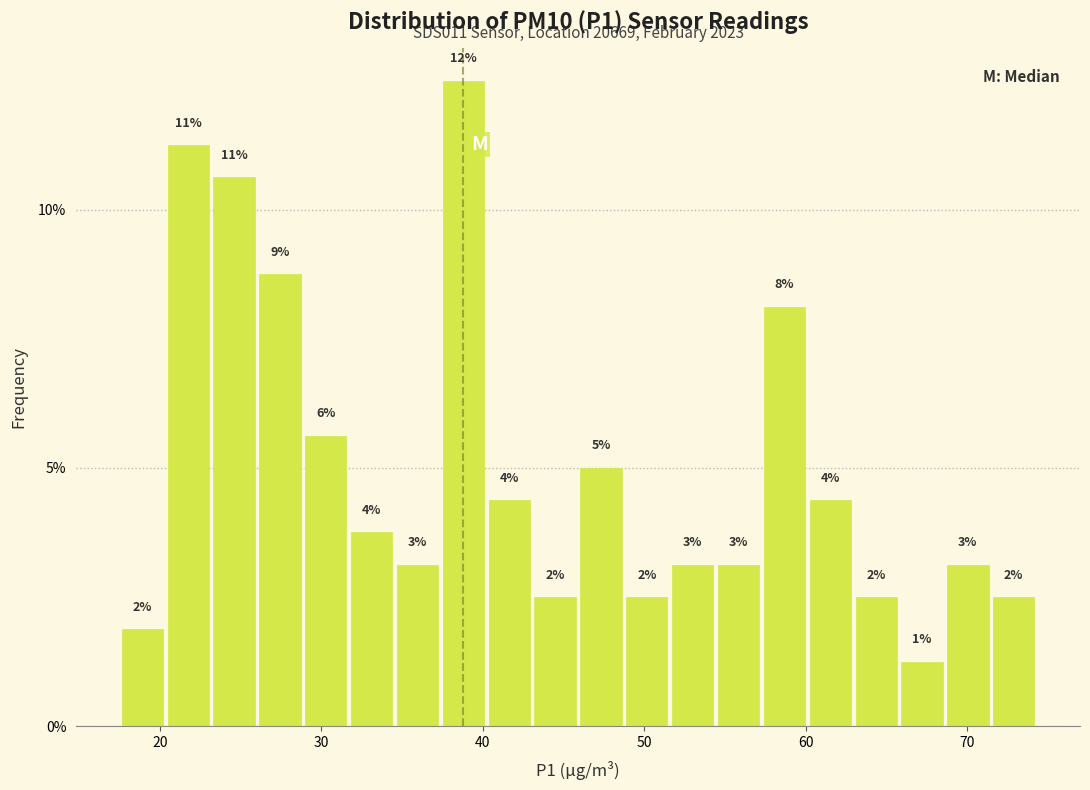

Read against the x-axis, roughly where is the centre of the tallest bar?

39